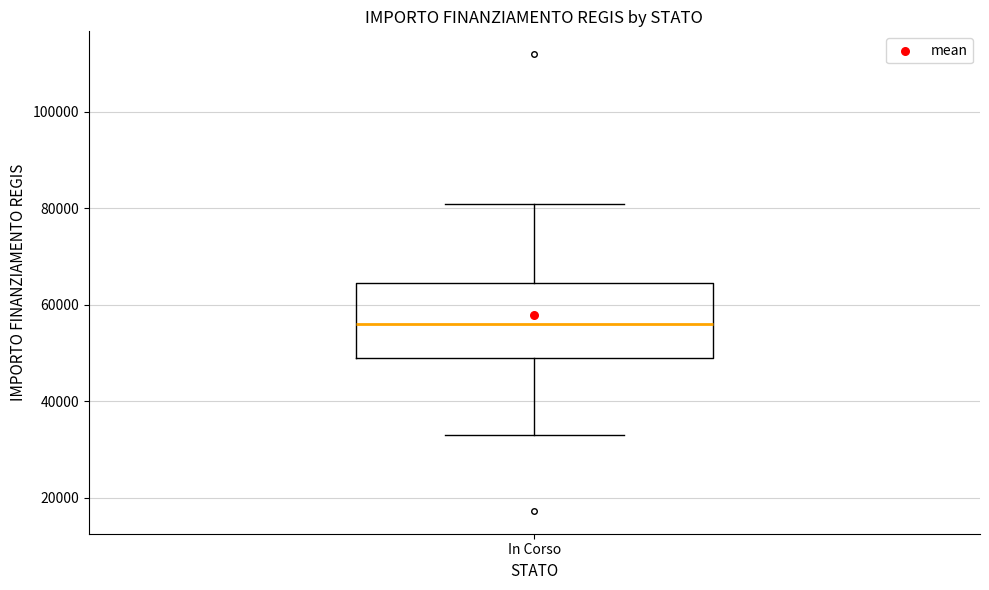

Read this box plot against the y-axis: the position of the median line, the range covered by the box, and the ends of both whiskers. The values are not printed on the chart, so give them approximately, as read against the axis.

median 56000, box 50000 to 64000, whiskers 32000 to 80000